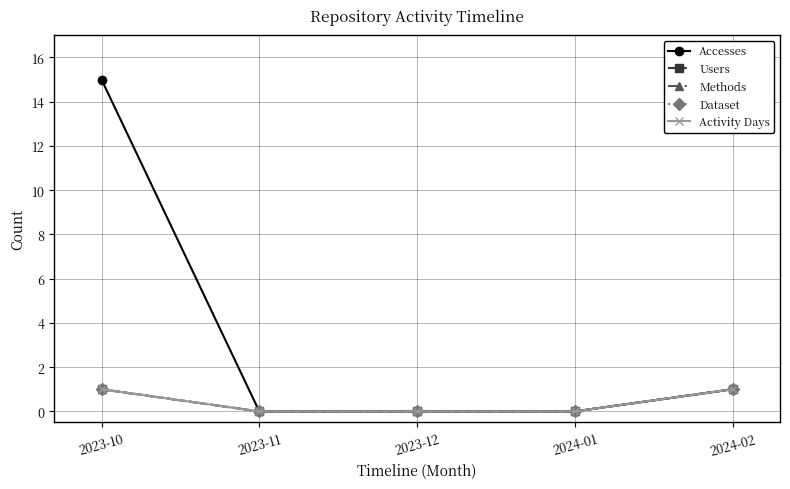

Which has a higher value, 2023-11 or 2023-10?

2023-10